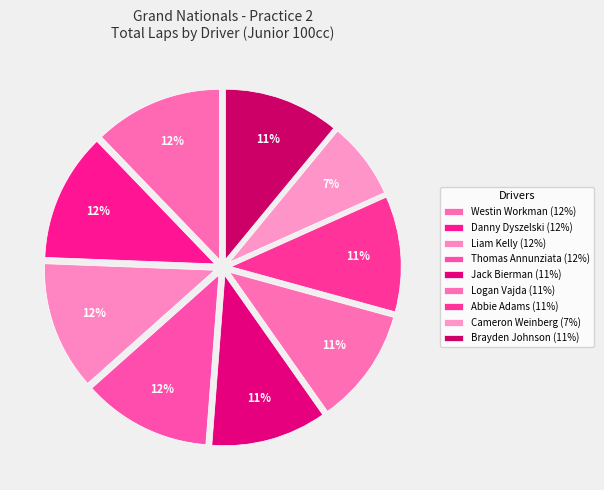

How many slices are in this pie chart?

9